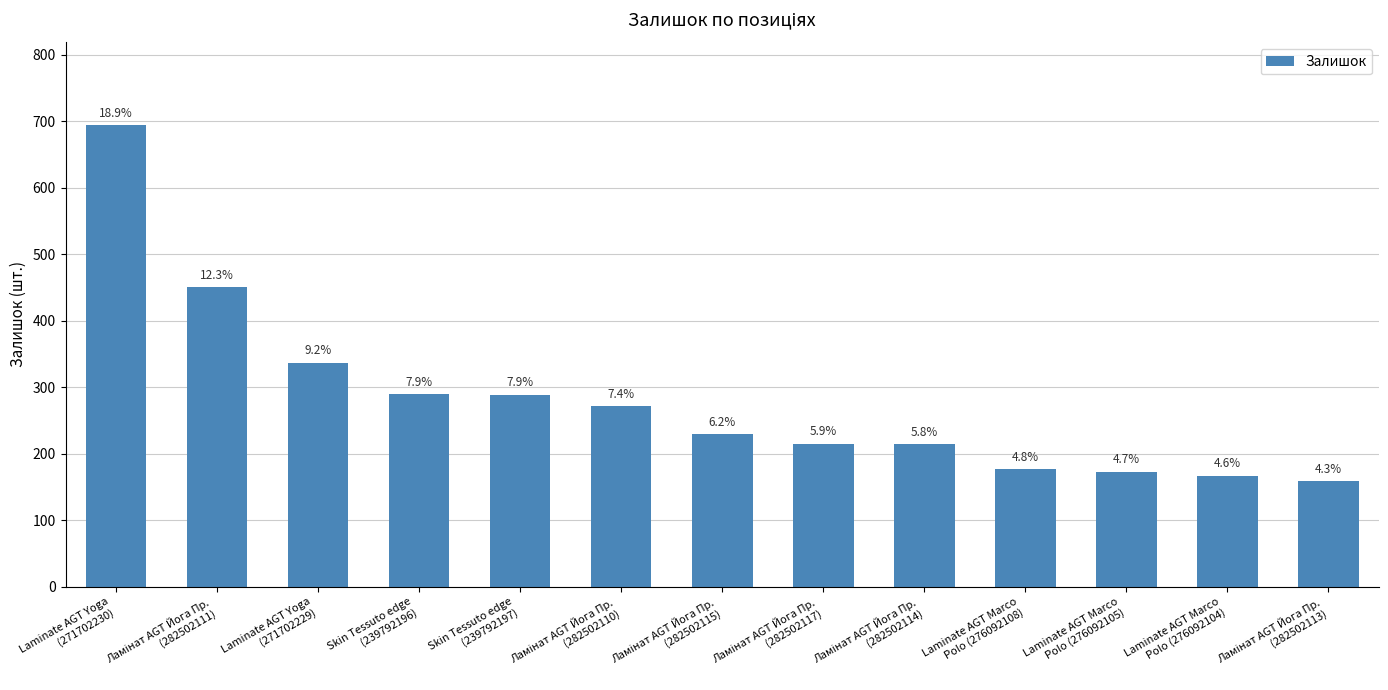

Which label corresponds to the largest value in the chart?

Laminate AGT Yoga
(271702230)